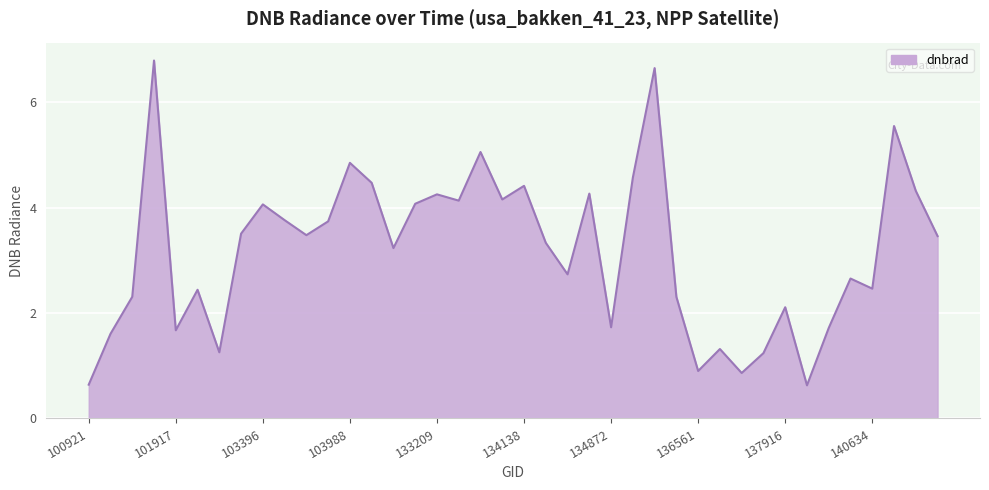

What is the maximum value shown in the chart?

6.8